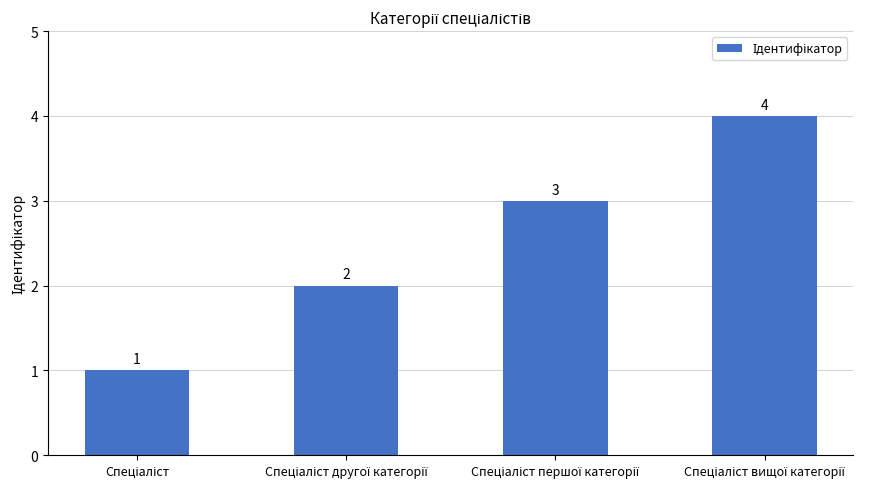

What is the difference between the maximum and minimum values?

3